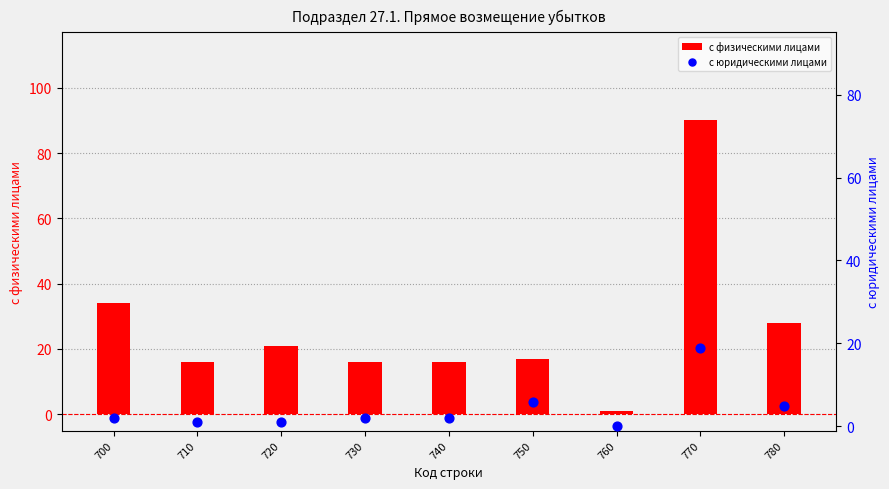

Is the value of с юридическими лицами at 730 greater than the value of с физическими лицами at 750?

No